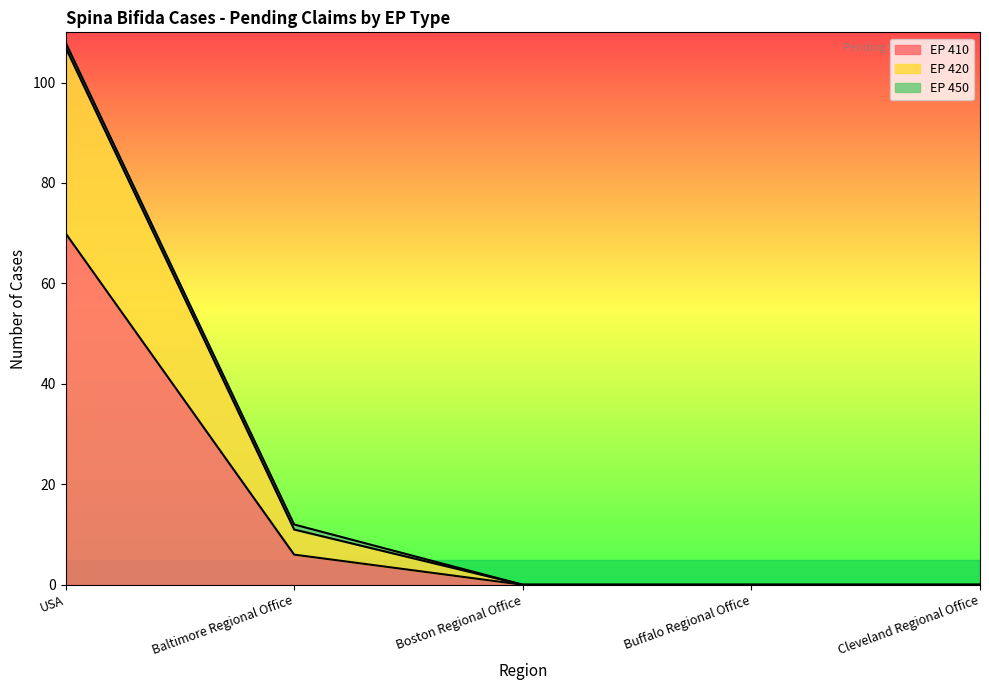

At which category is the sum across all series the highest?

USA